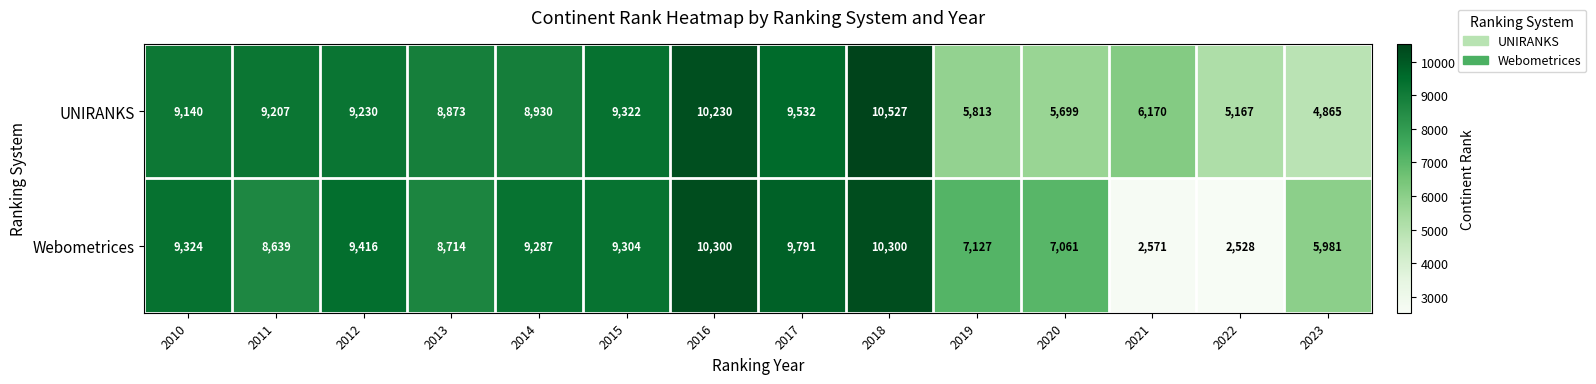

How many distinct data groups are displayed?

2